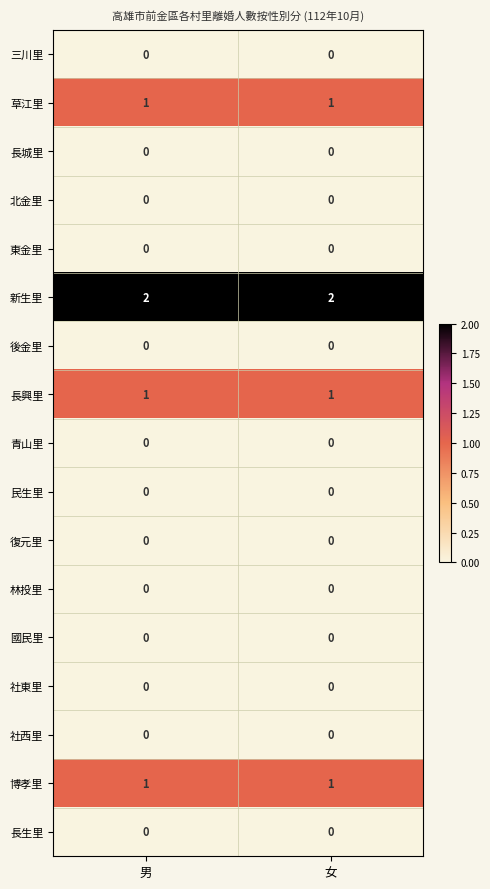

The value of 長興里 at 女 is 2. True or false?

False